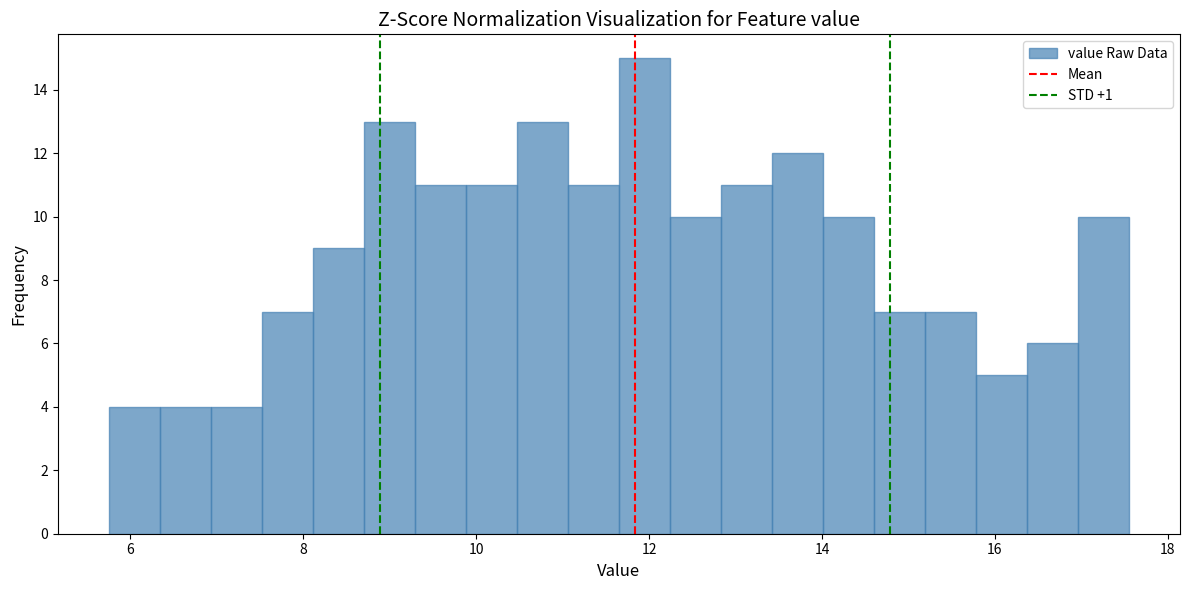

Read against the x-axis, roughly where is the centre of the tallest bar?

12.0